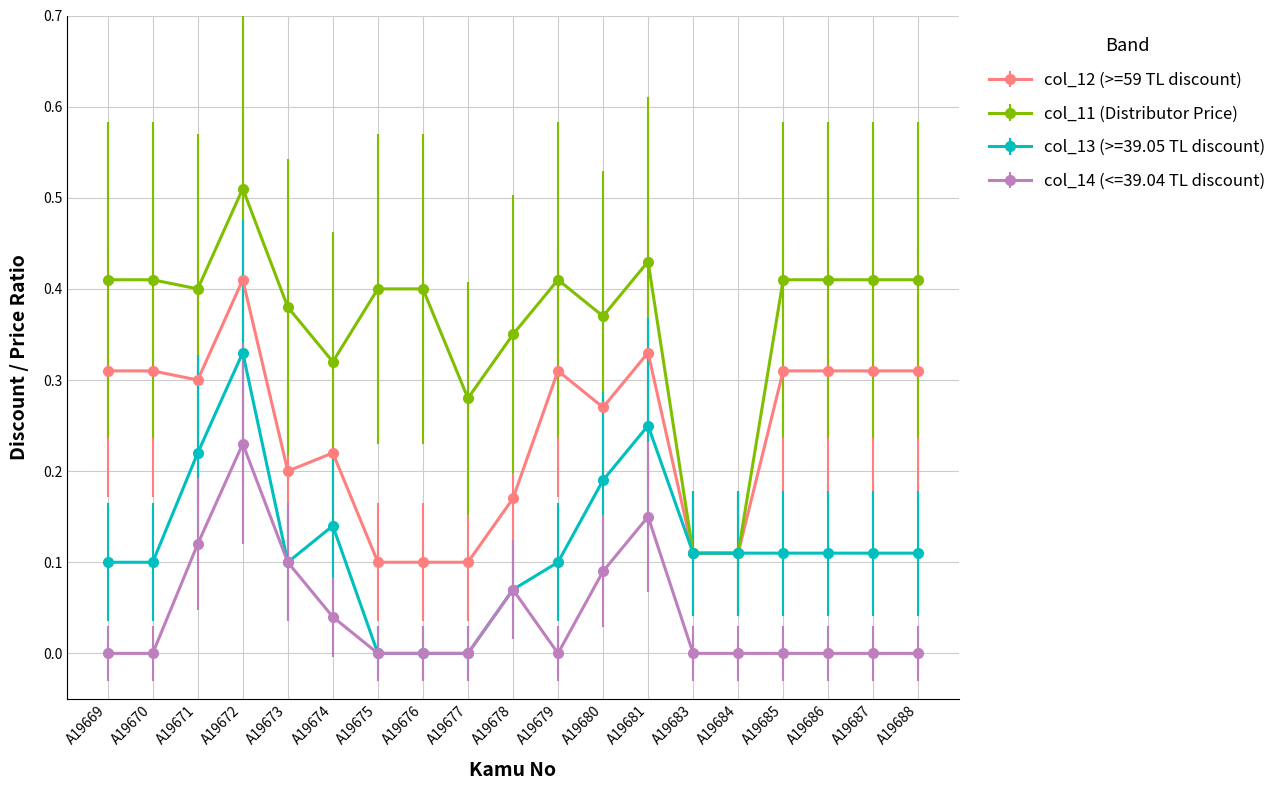

True or false: col_11 (Distributor Price) has more than 1 interior local peaks.

True